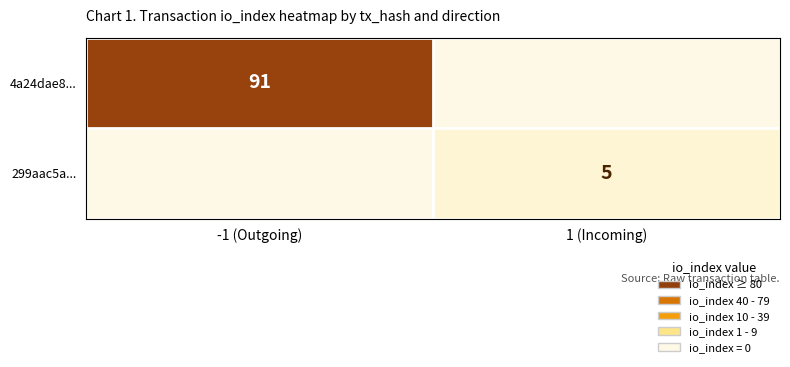

The 299aac5a... series shows 3 at 1 (Incoming). True or false?

False